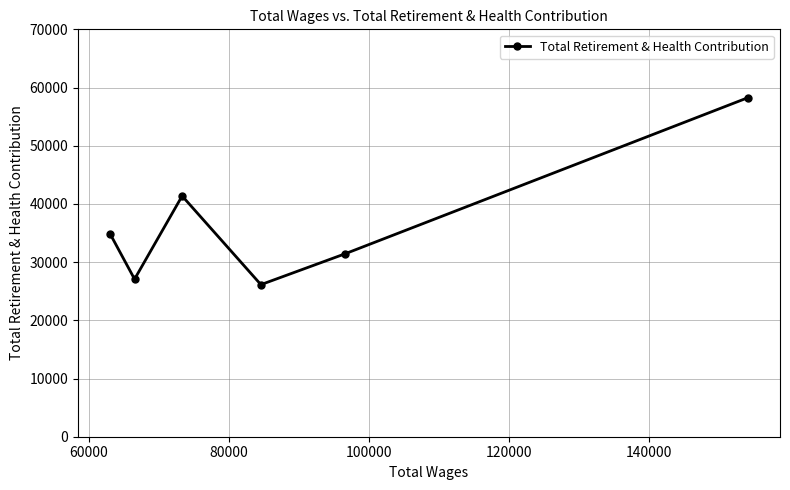

How many interior local peaks (higher than both neighbors) does the data have?

1